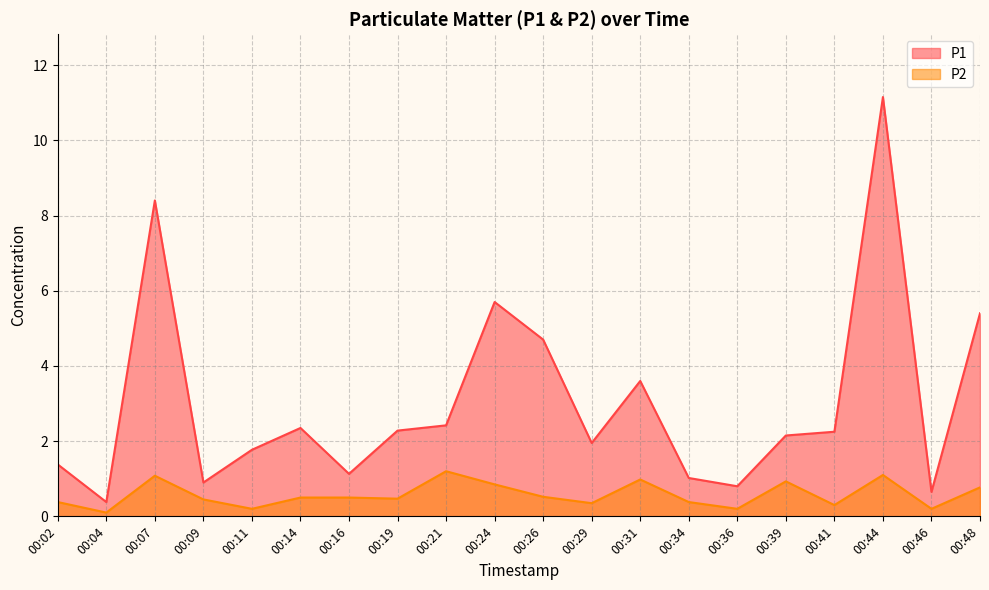

What is the difference between the maximum and minimum values in the P1 series?

10.8